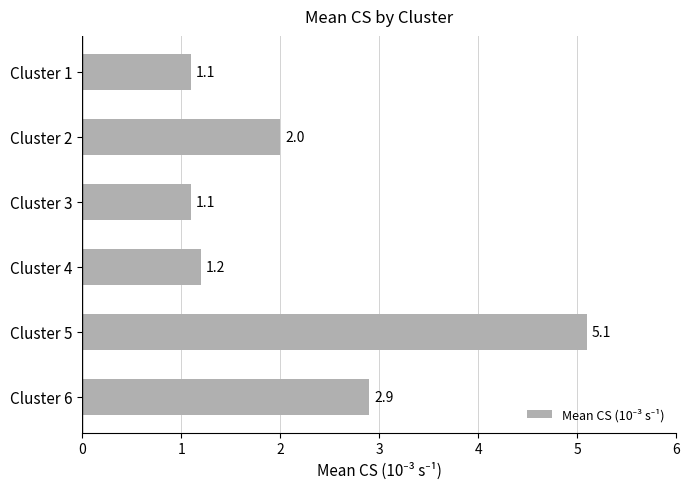

What is the value of the 2nd bar from the top?

2.0